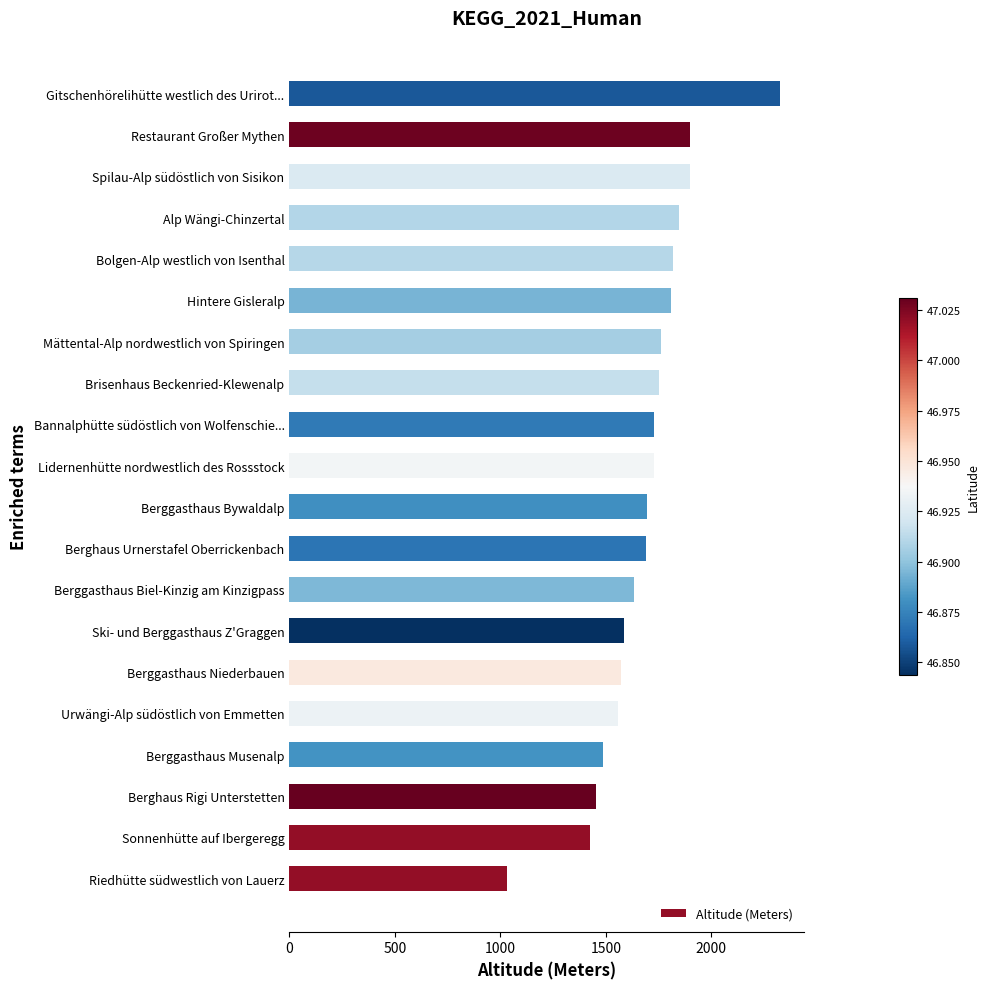

What is the difference between the maximum and minimum values?

1295